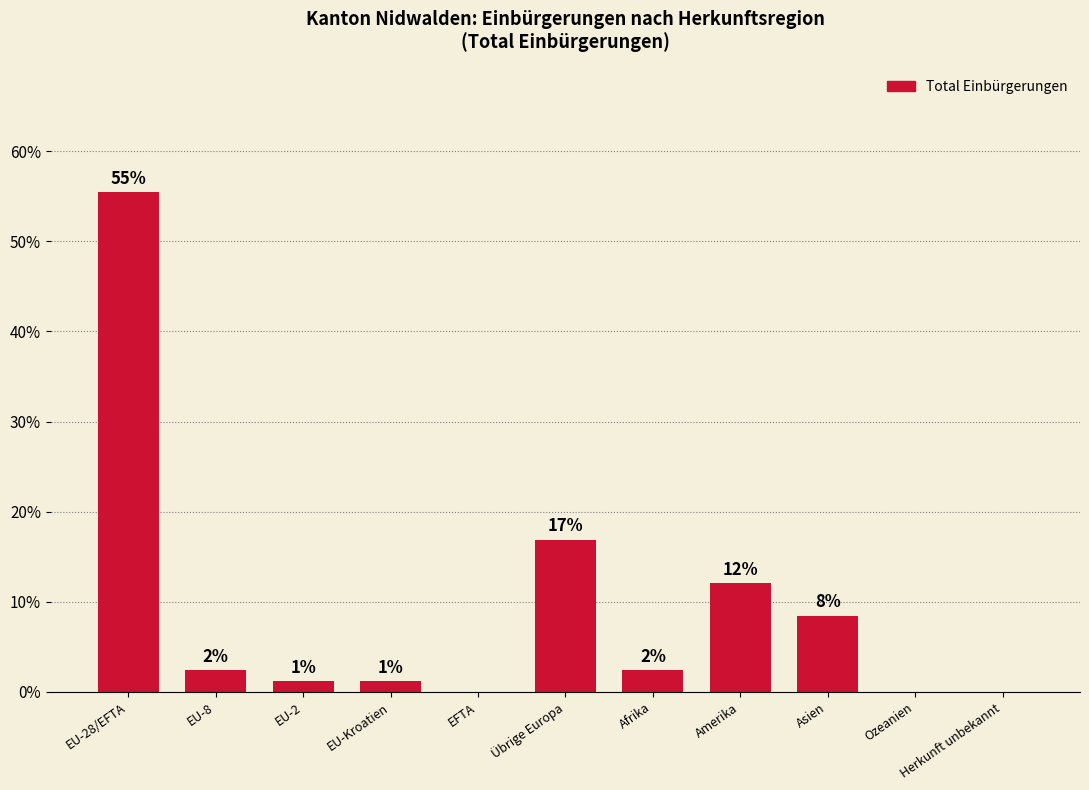

Are the bars horizontal?

No